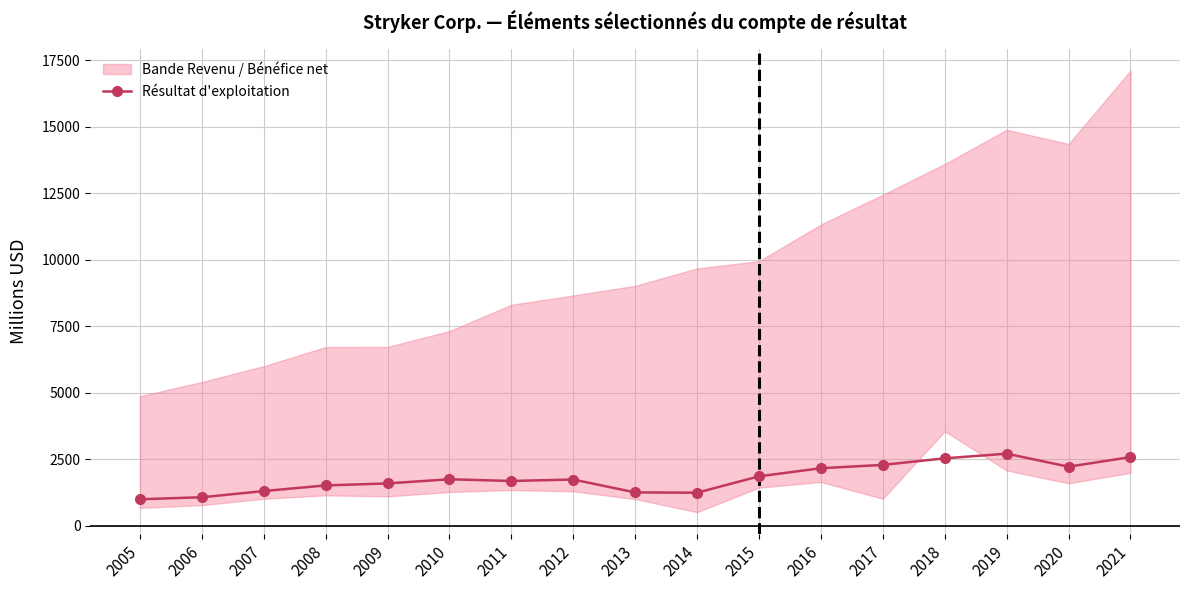

What is the average value?

1797